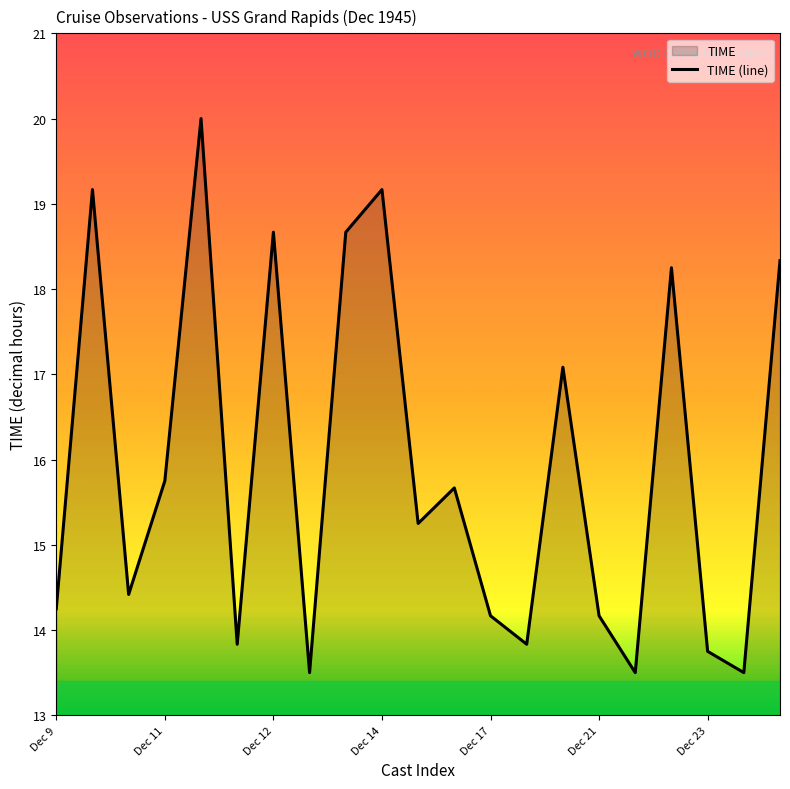

What is the label of the 5th point from the right?

16